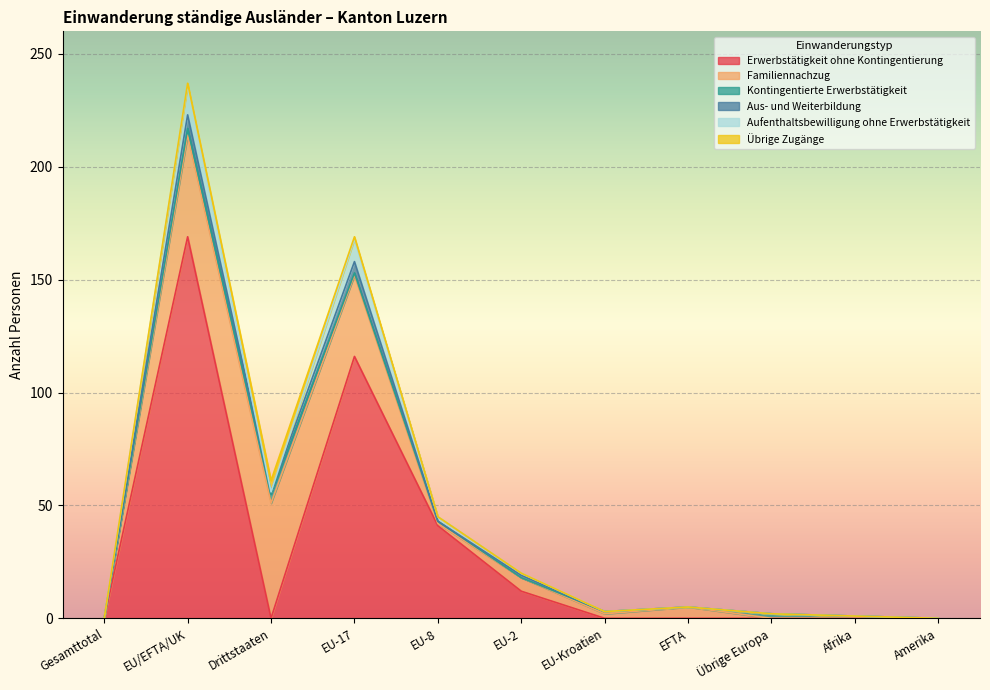

What is the sum of all Aus- und Weiterbildung values?

13